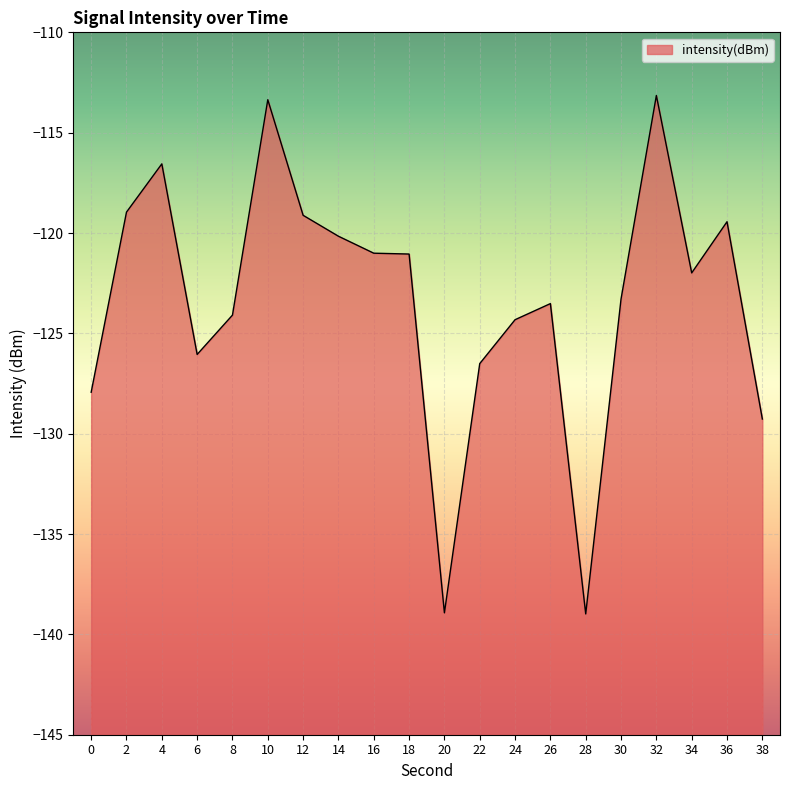

Which category has the highest value across all series?

32